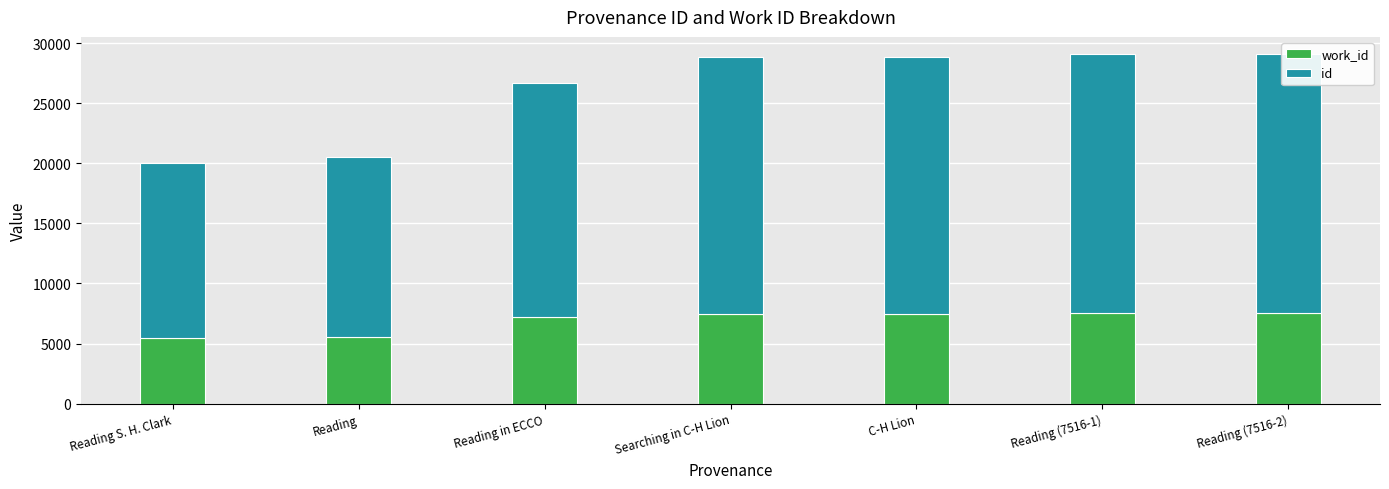

What is the greatest value displayed?

21552